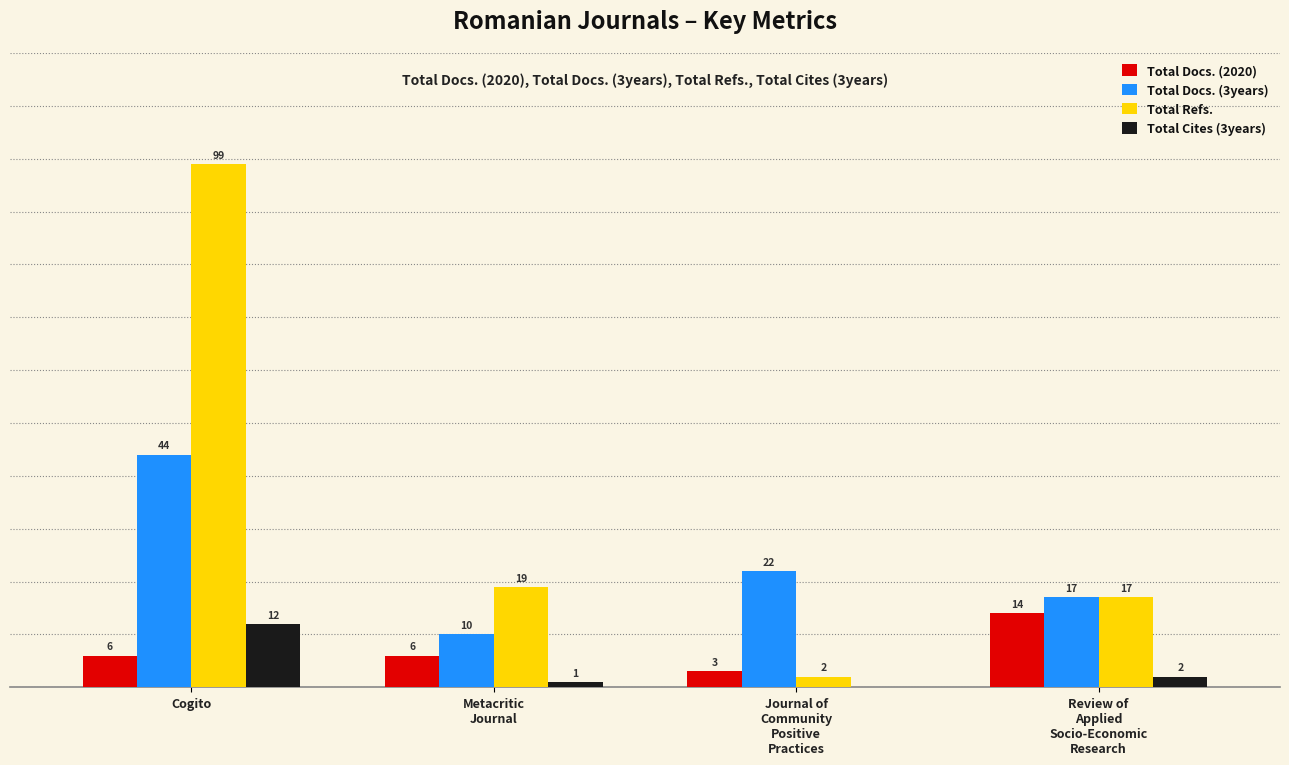

Which series has the largest total across all categories?

Total Refs.